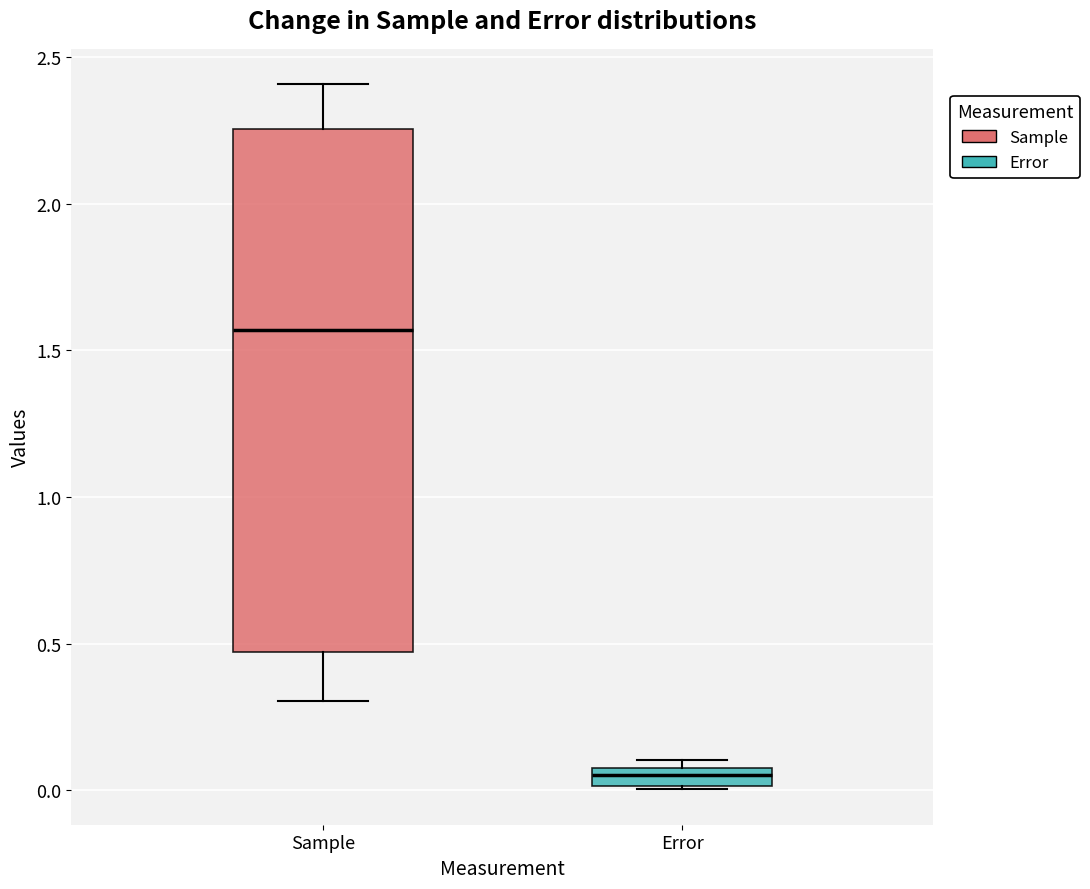

Comparing the boxes themselves (not the whiskers), which one is the tallest?

Sample